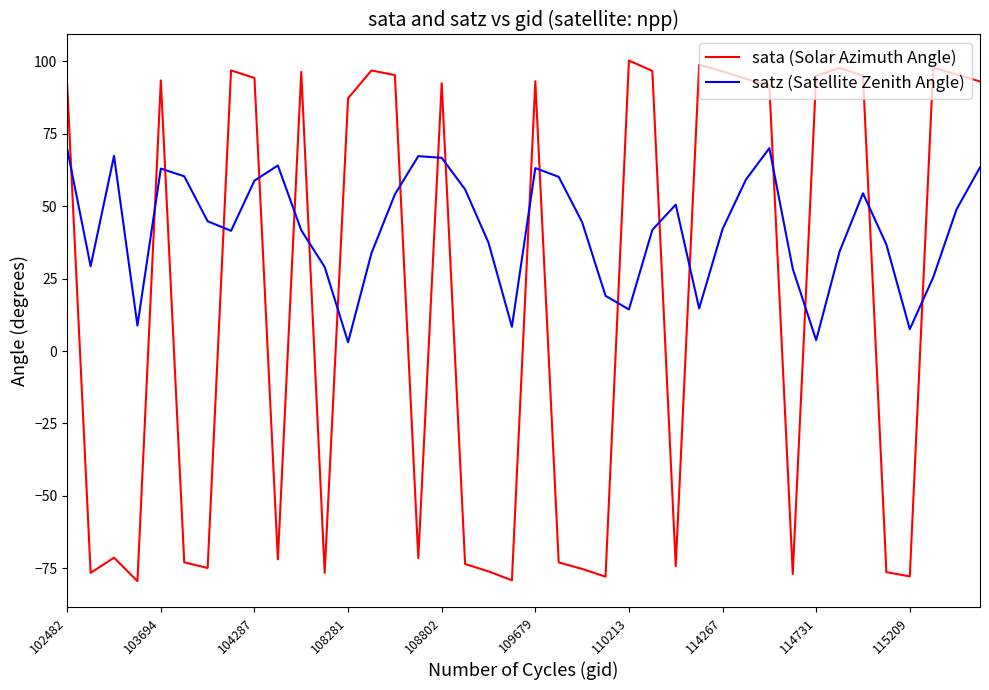

Which series has the largest range (max minus min)?

sata (Solar Azimuth Angle)